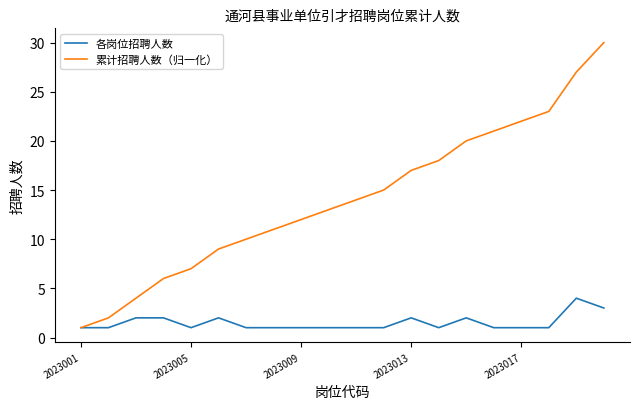

Does the chart have visible grid lines?

No